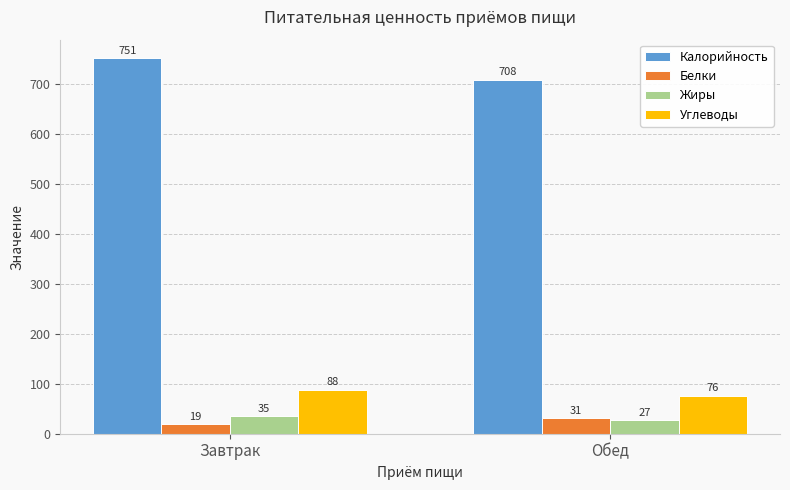

What is the label of the 1st bar from the left?

Завтрак